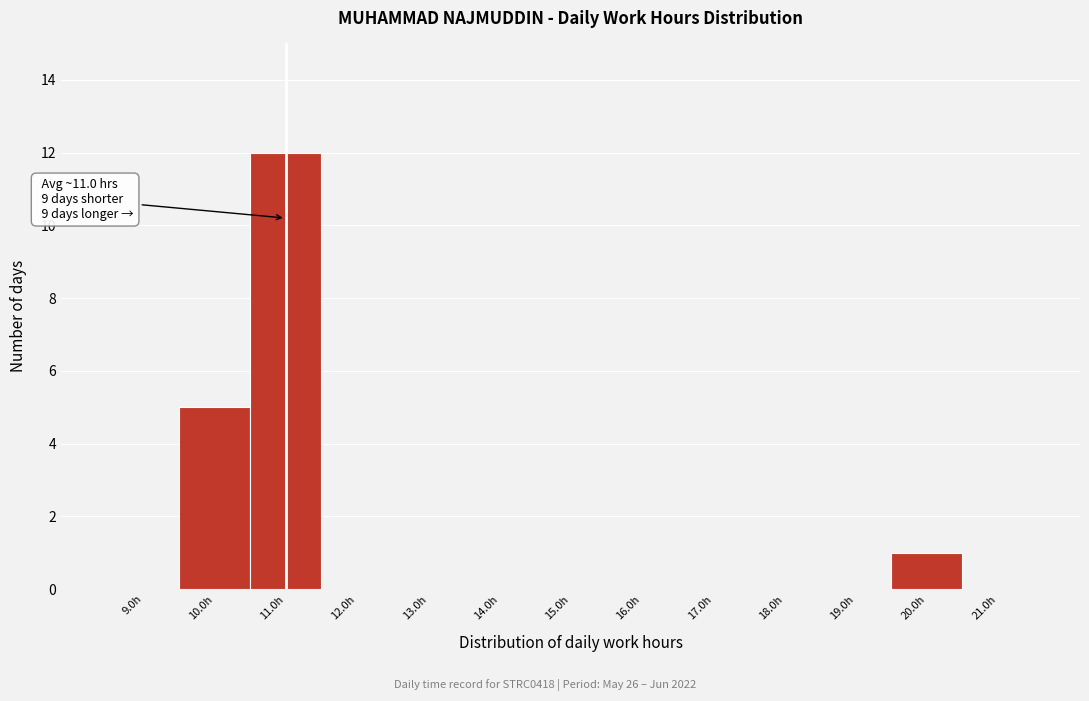

Which range on the x-axis has the tallest bar?

10.5 to 11.5